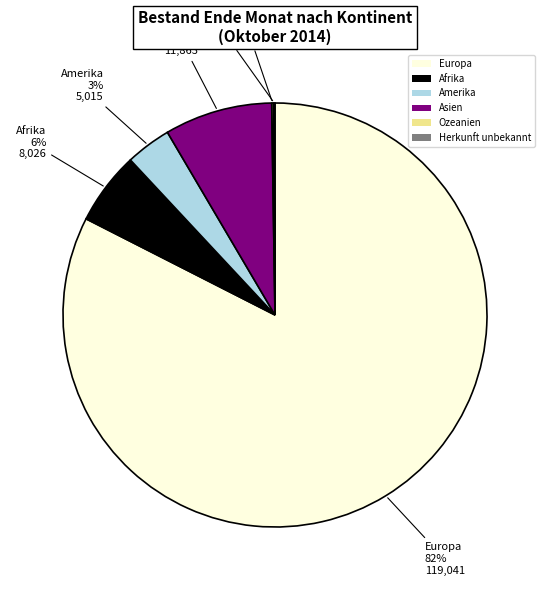

The Amerika slice represents 3% of the pie. True or false?

True